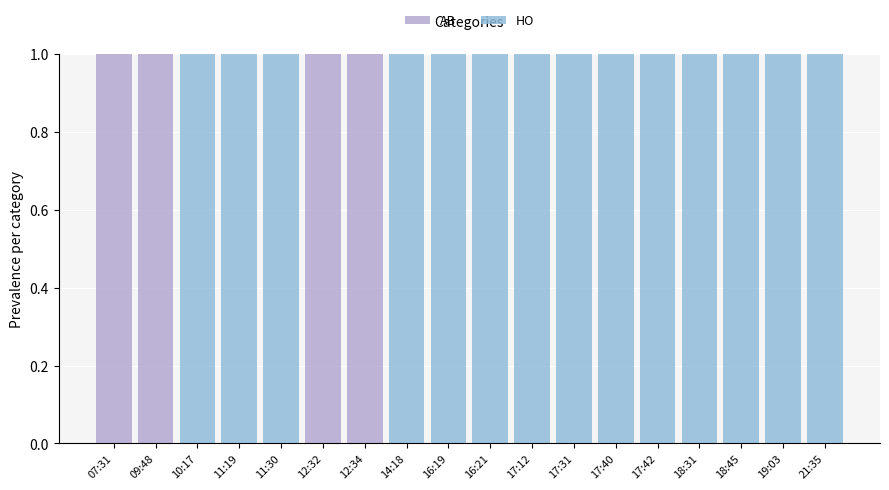

Count the number of data series in this chart.

2